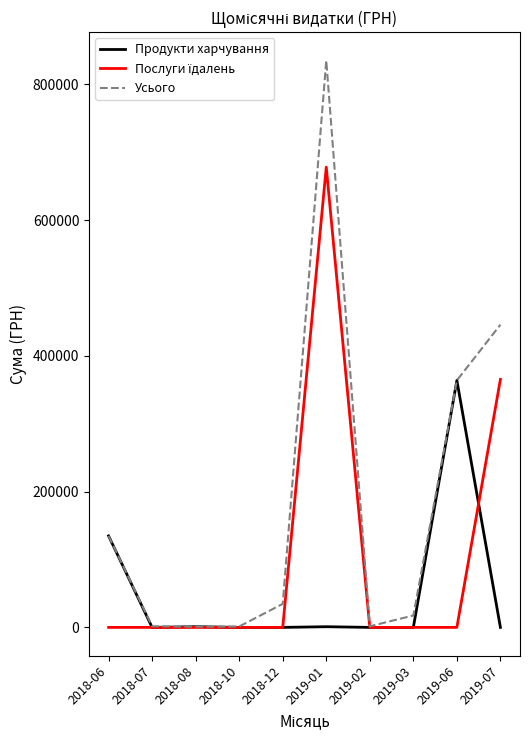

The value of Усього at 2018-06 is 89722.7. True or false?

False